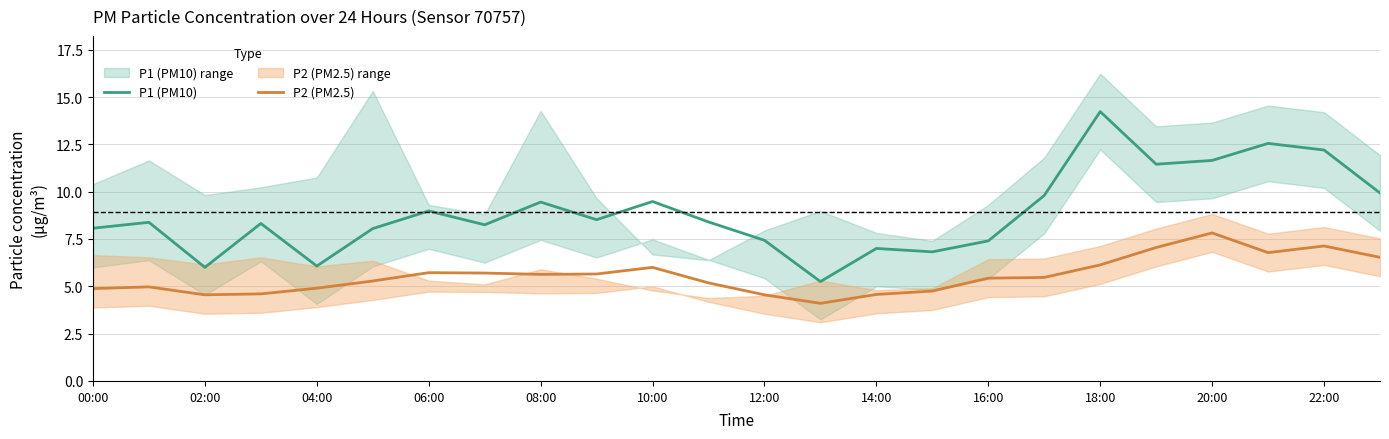

How many lines are shown in the chart?

2